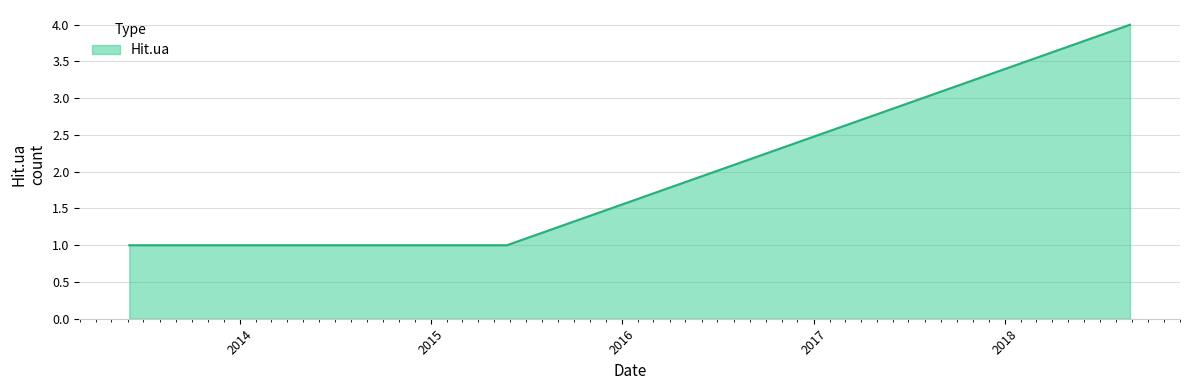

What is the difference between the maximum and second lowest values?

3